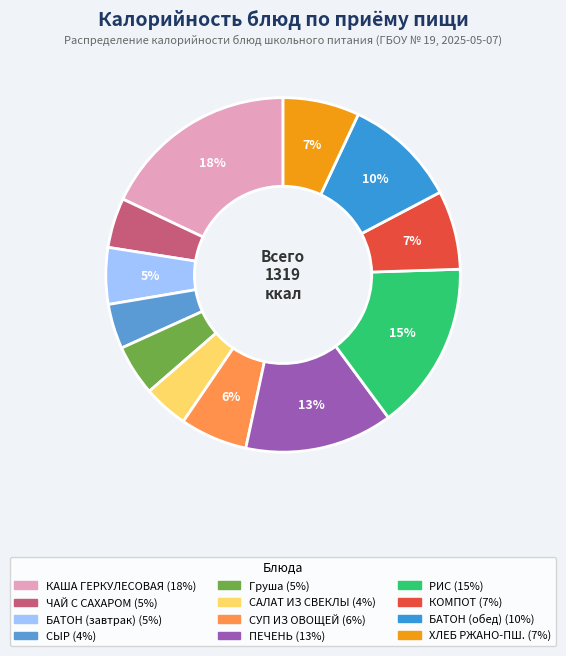

How many segments does this pie chart have?

12